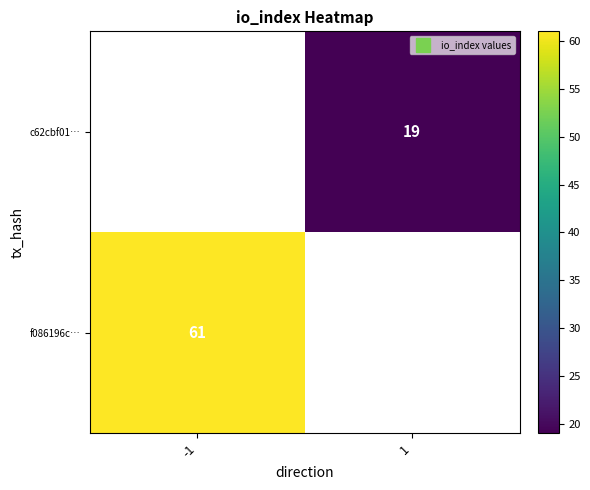

At which label is f086196c… closest to 61?

-1